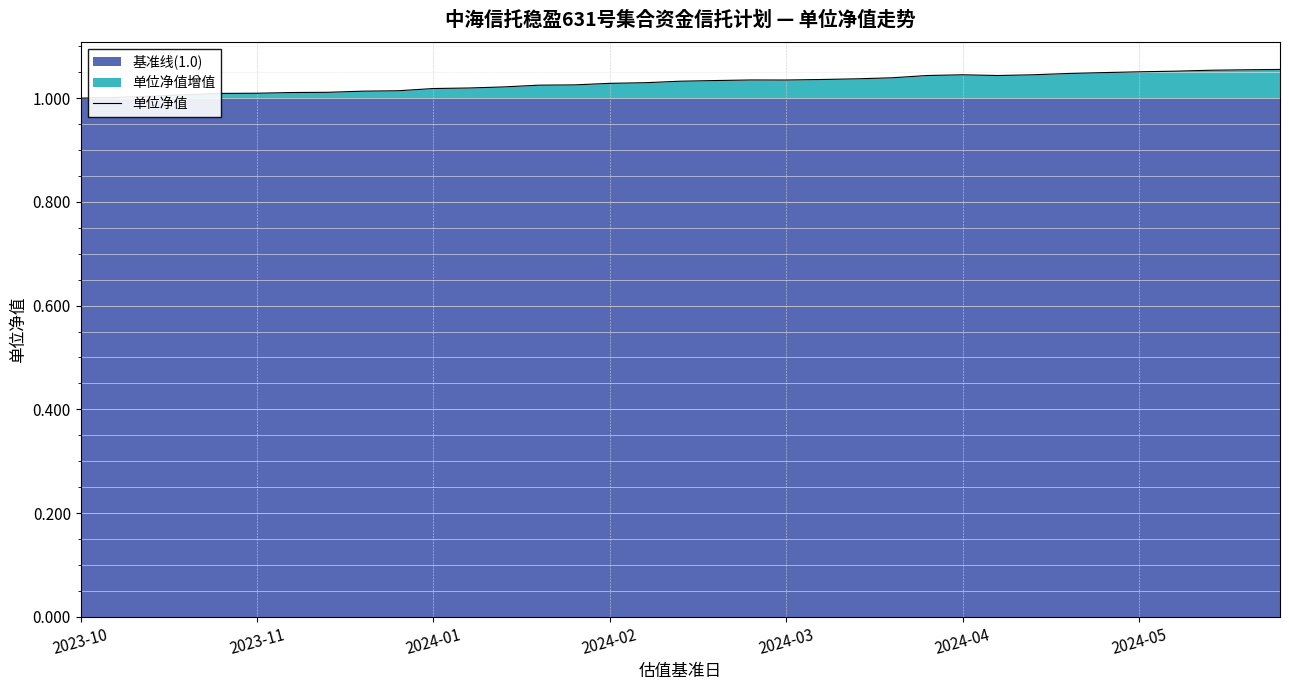

What is the label of the 14th point from the left?

13